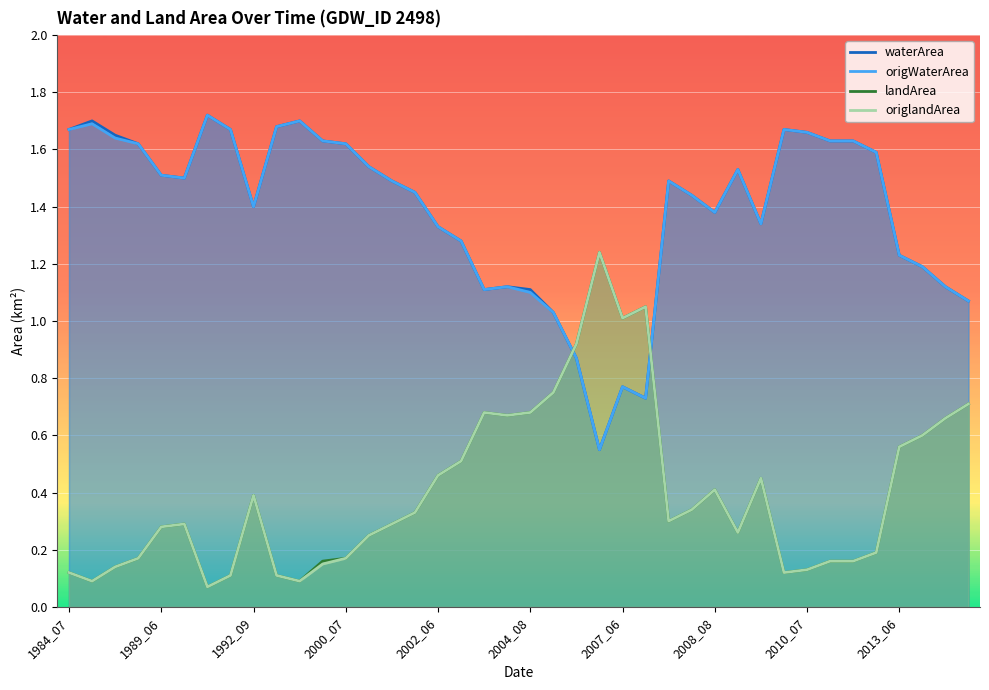

What is the total value across all series at 31?

3.6